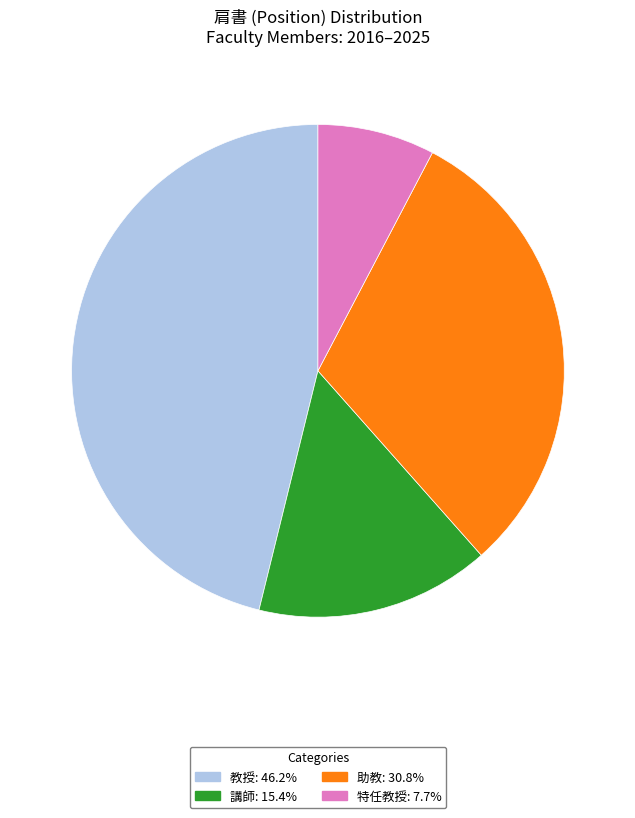

Is there a majority slice in this chart?

No